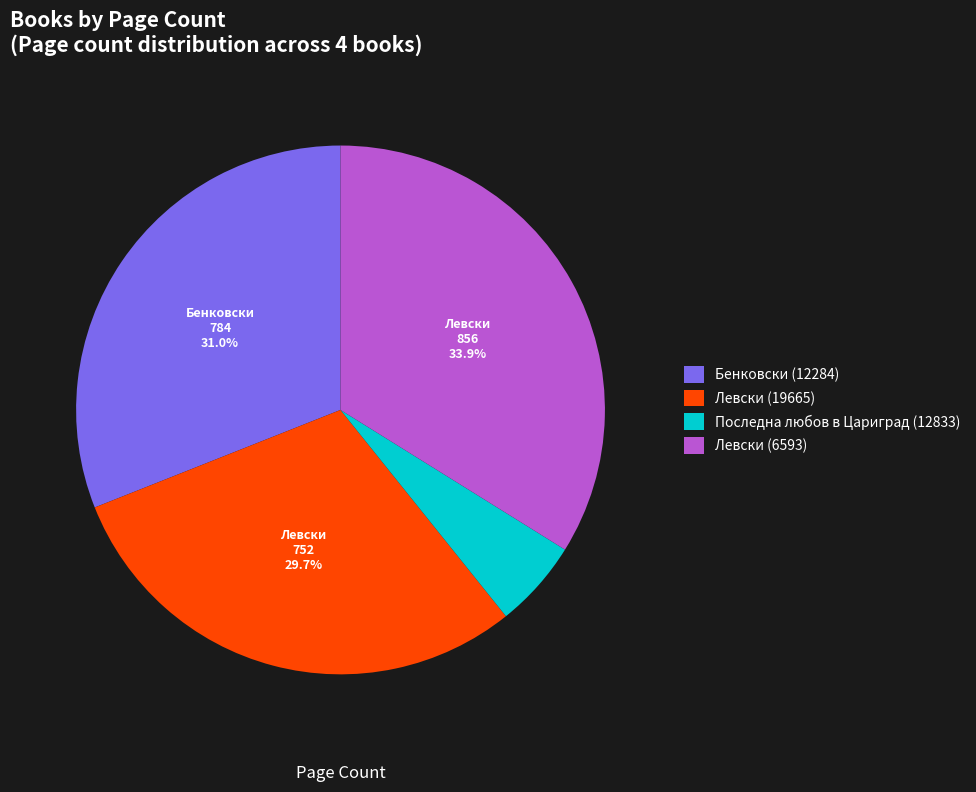

How many segments does this pie chart have?

4